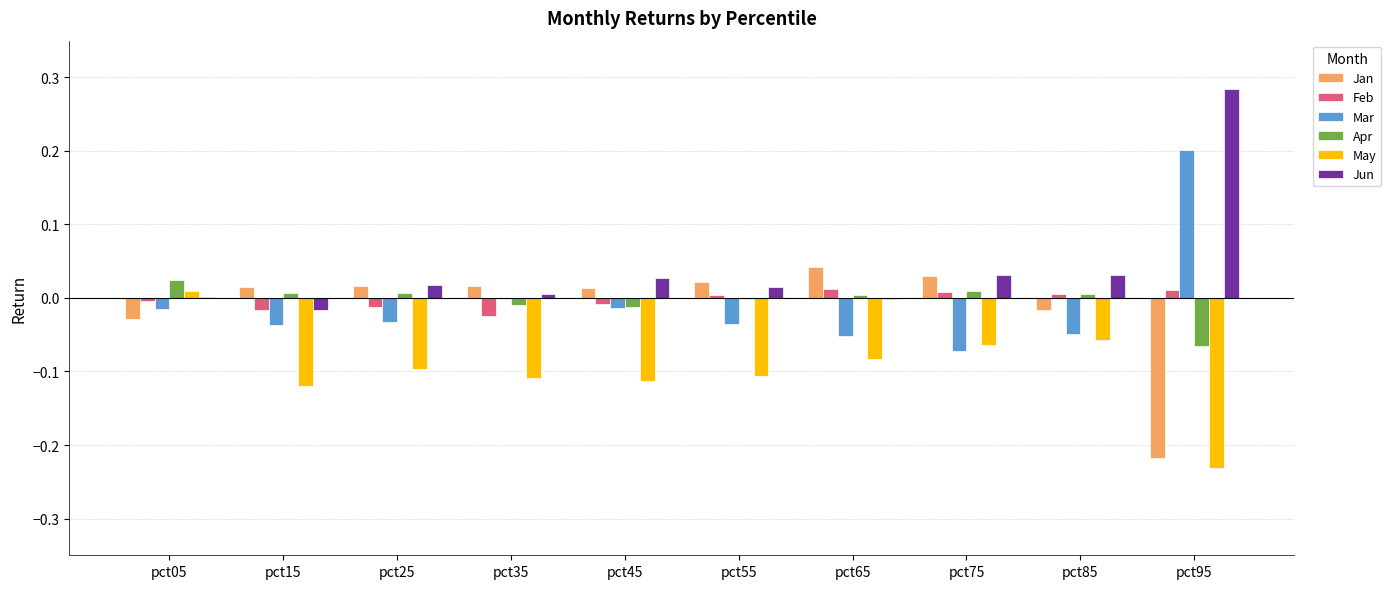

Which series has the largest total across all categories?

Jun